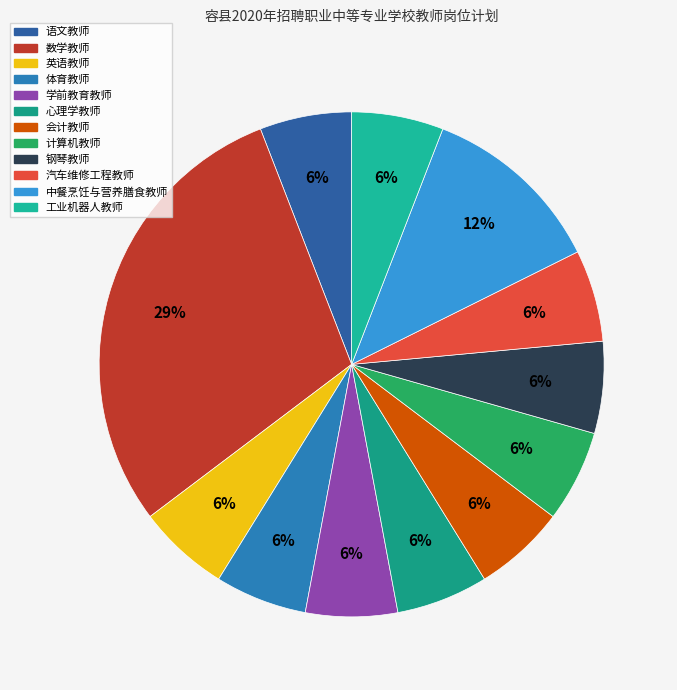

Which slice is the largest?

数学教师